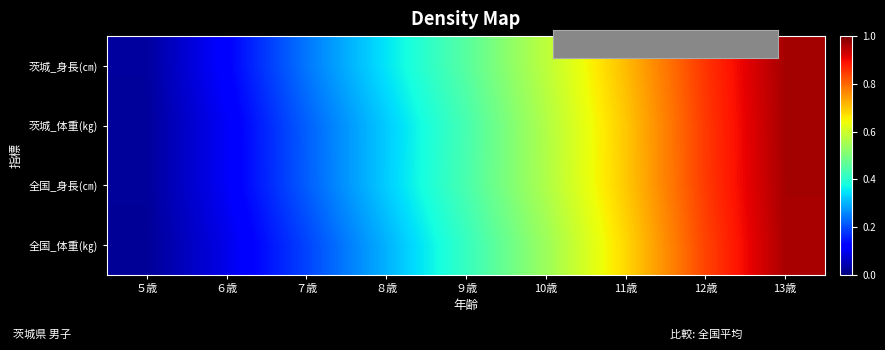

Rank the series at 12歳 from highest to lowest value.

茨城_身長(㎝), 茨城_体重(㎏), 全国_身長(㎝), 全国_体重(㎏)